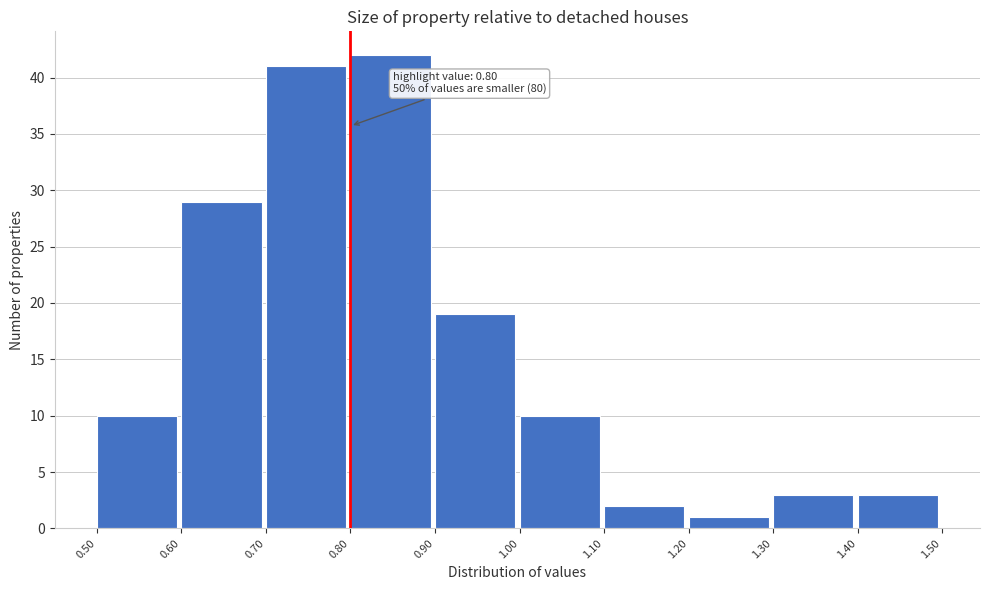

Which range on the x-axis has the tallest bar?

0.80 to 0.90